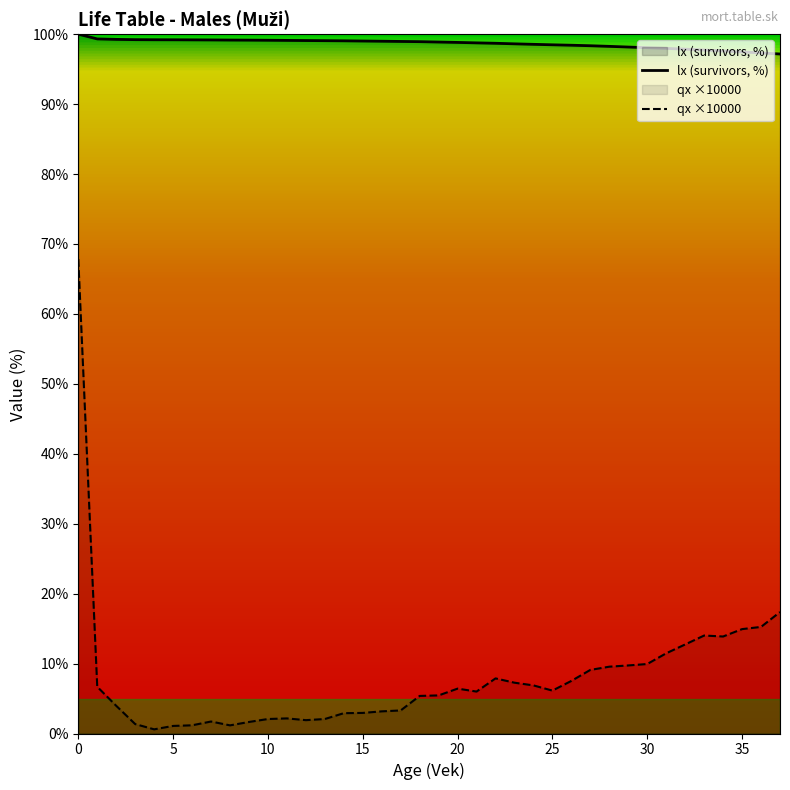

The value of qx ×10000 at 10 is 2.1. True or false?

True